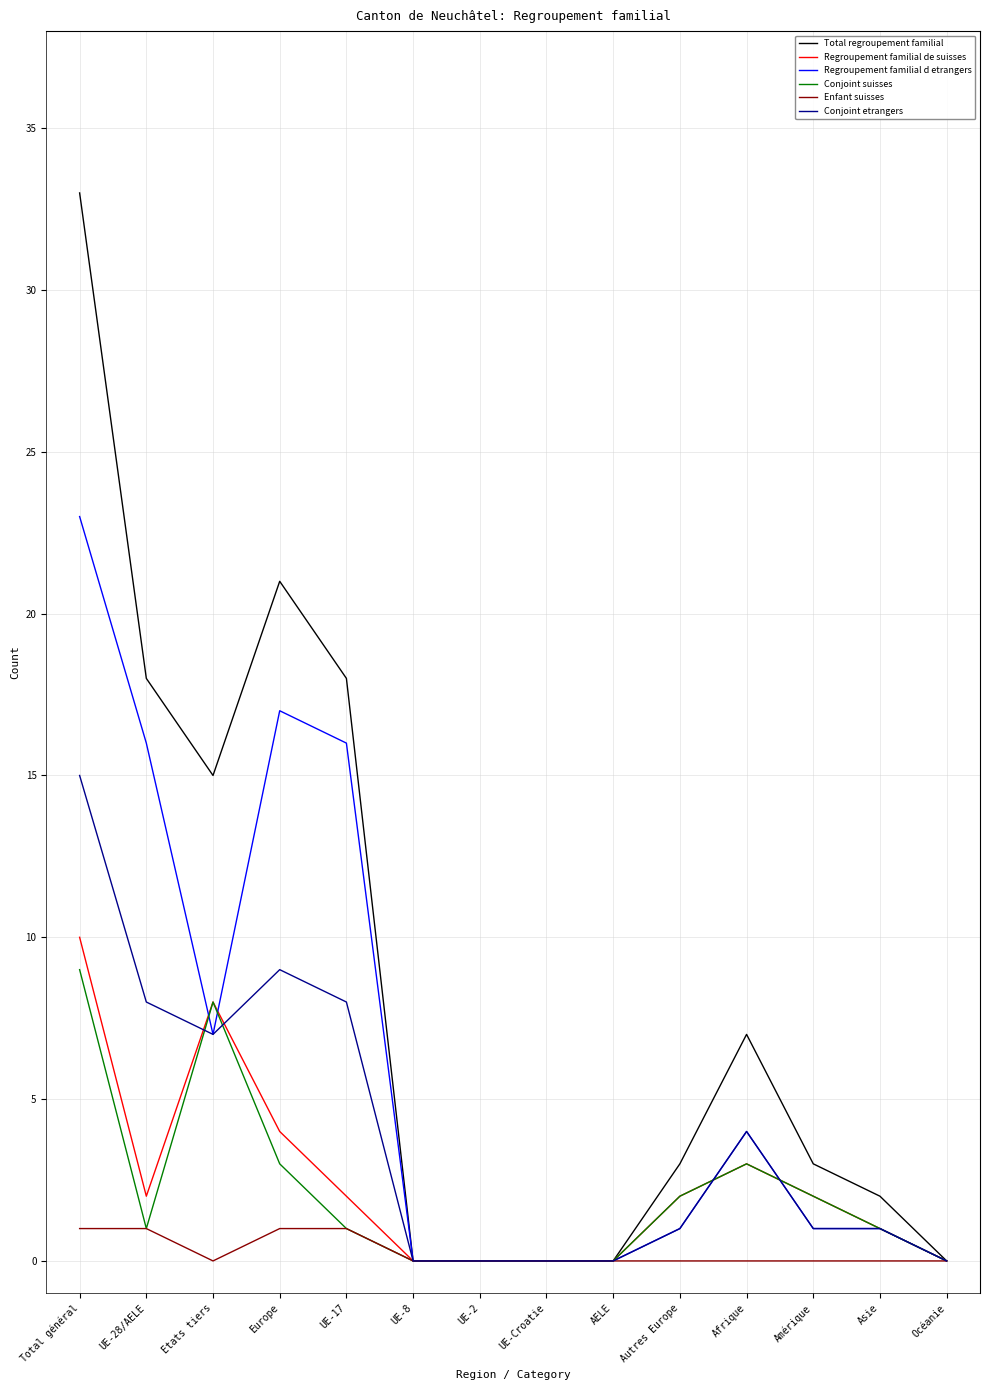

Which series changed the most between Etats tiers and Afrique?

Total regroupement familial